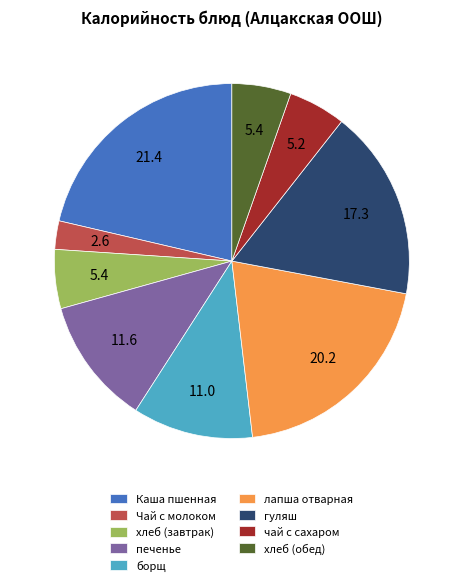

What is the smallest slice in the pie chart?

Чай с молоком